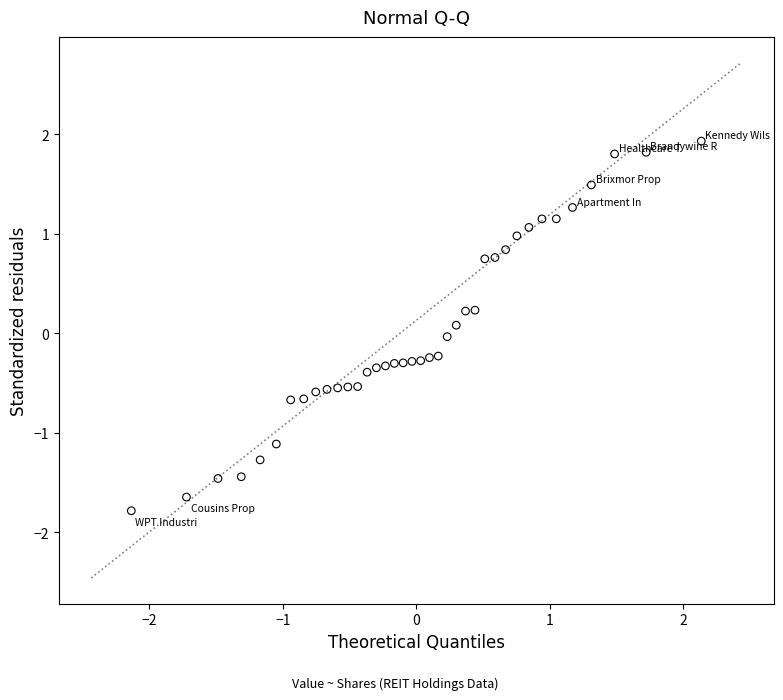

What is the range of X values (max minus min)?

4.3